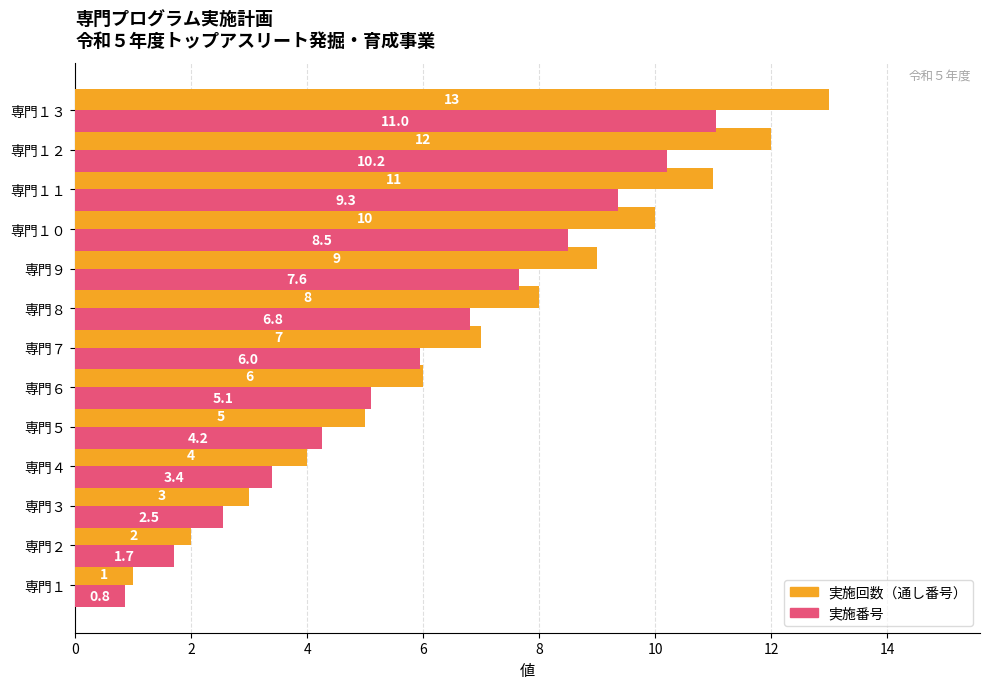

True or false: 実施回数（通し番号） has a value of 12.0 at 専門１２.

True